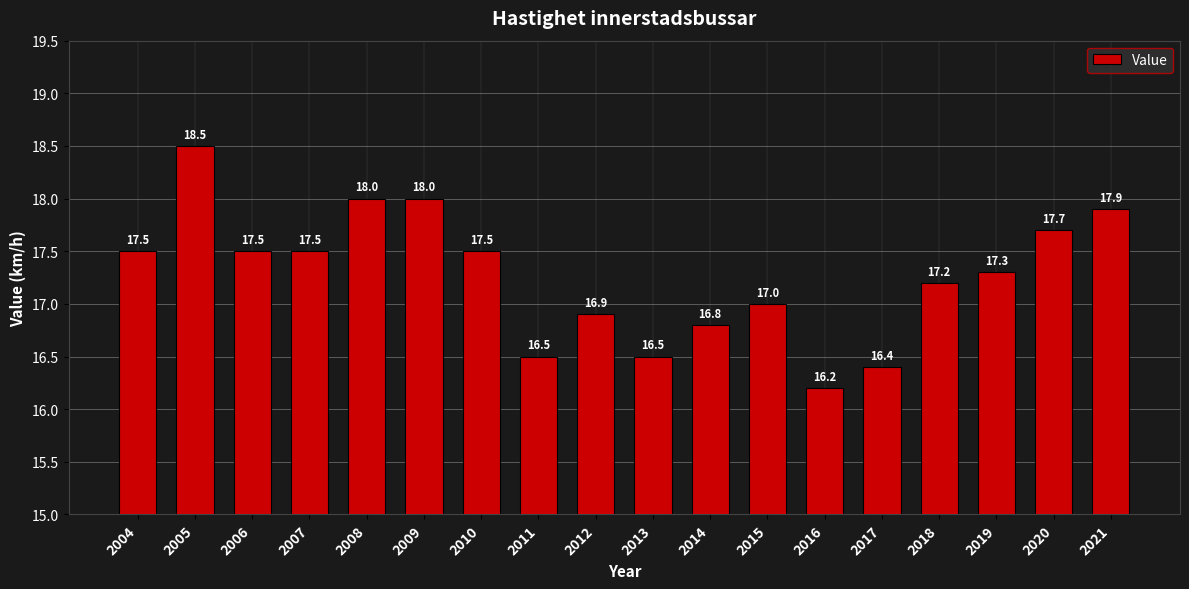

What value does the data have at 2012?

16.9